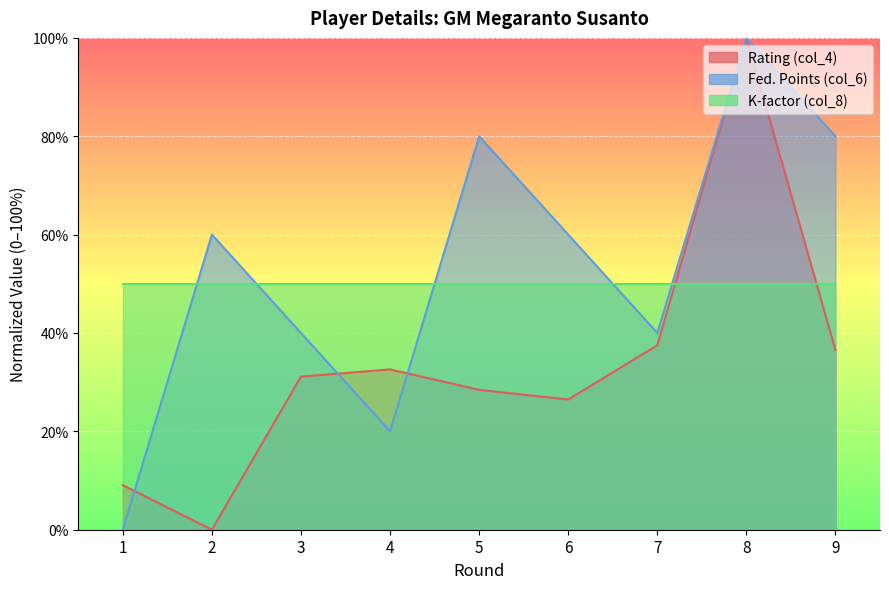

At which label does Fed. Points (col_6) reach its peak?

8